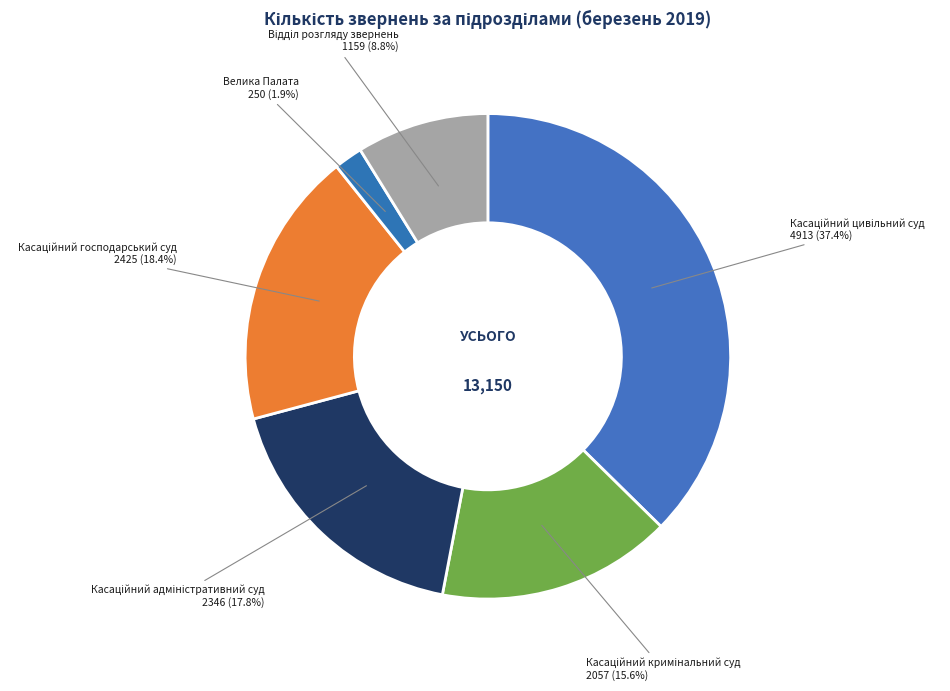

Is there a majority slice in this chart?

No